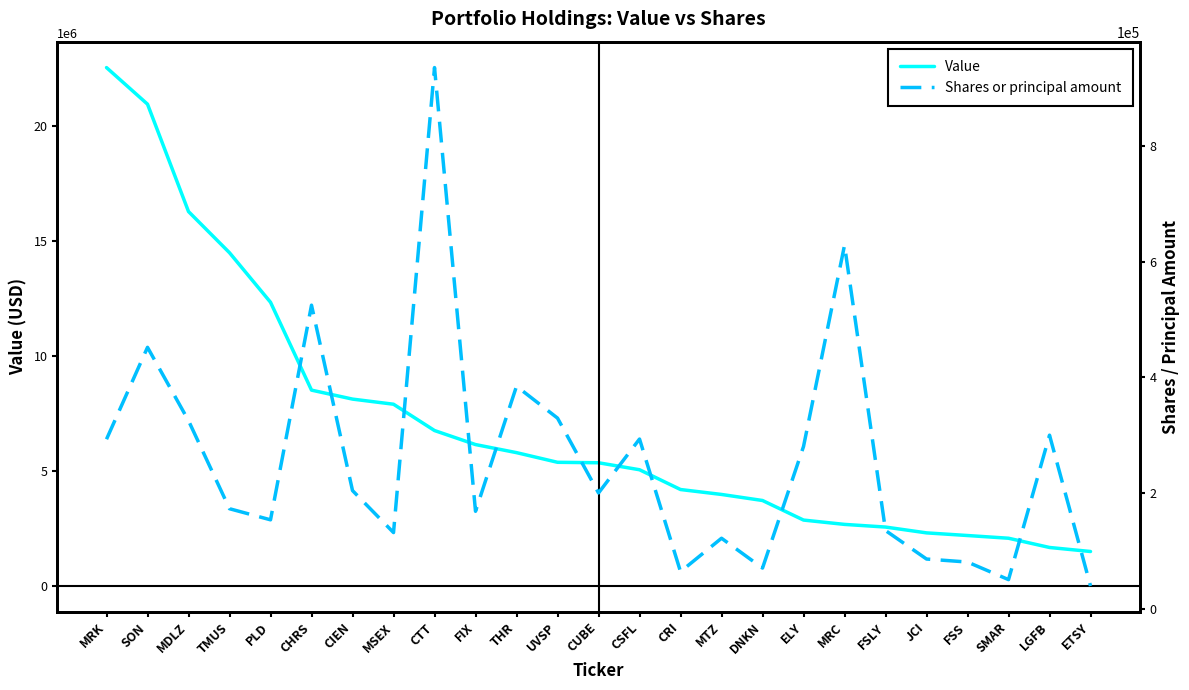

Reading left to right, what are all the values shown in this chart?

Value: 22541000	20950000	16281000	14490000	12337000	8516000	8126000	7903000	6759000	6149000	5798000	5378000	5358000	5054000	4194000	3980000	3717000	2866000	2678000	2562000	2309000	2194000	2076000	1674000	1499000
Shares or principal amount: 292968	452000	325100	172700	153500	525000	204129	131449	936169	168228	384712	329507	200000	293315	63804	121609	70000	280400	628702	135000	85632	80430	50000	300000	39000